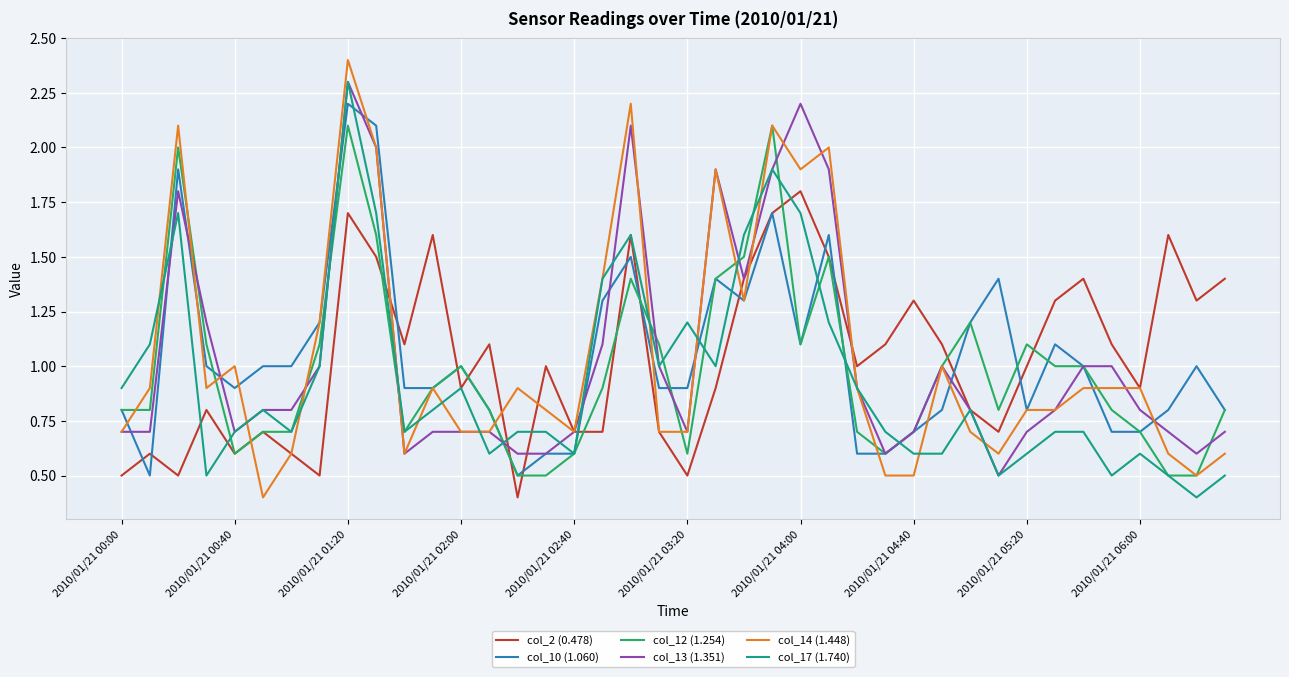

What is the greatest value displayed?

2.4